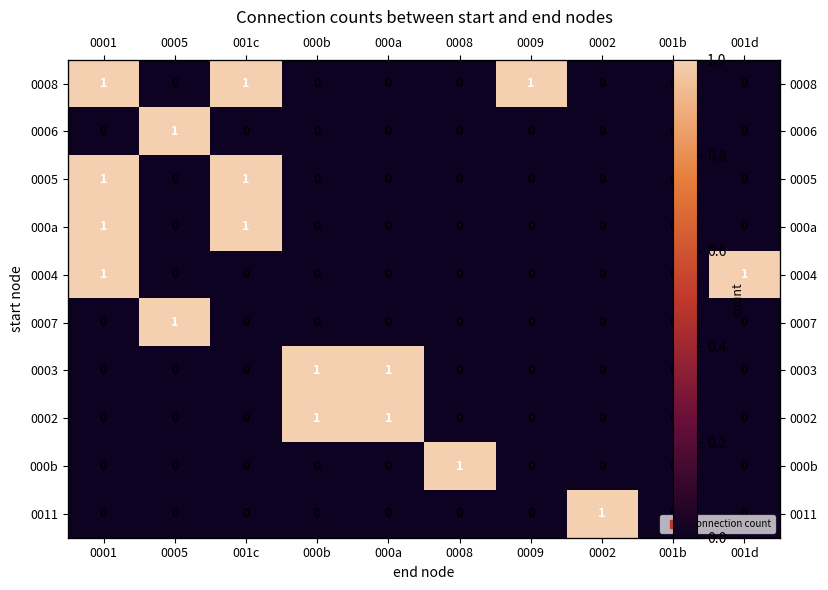

The 0004 series shows 0 at 001c. True or false?

True